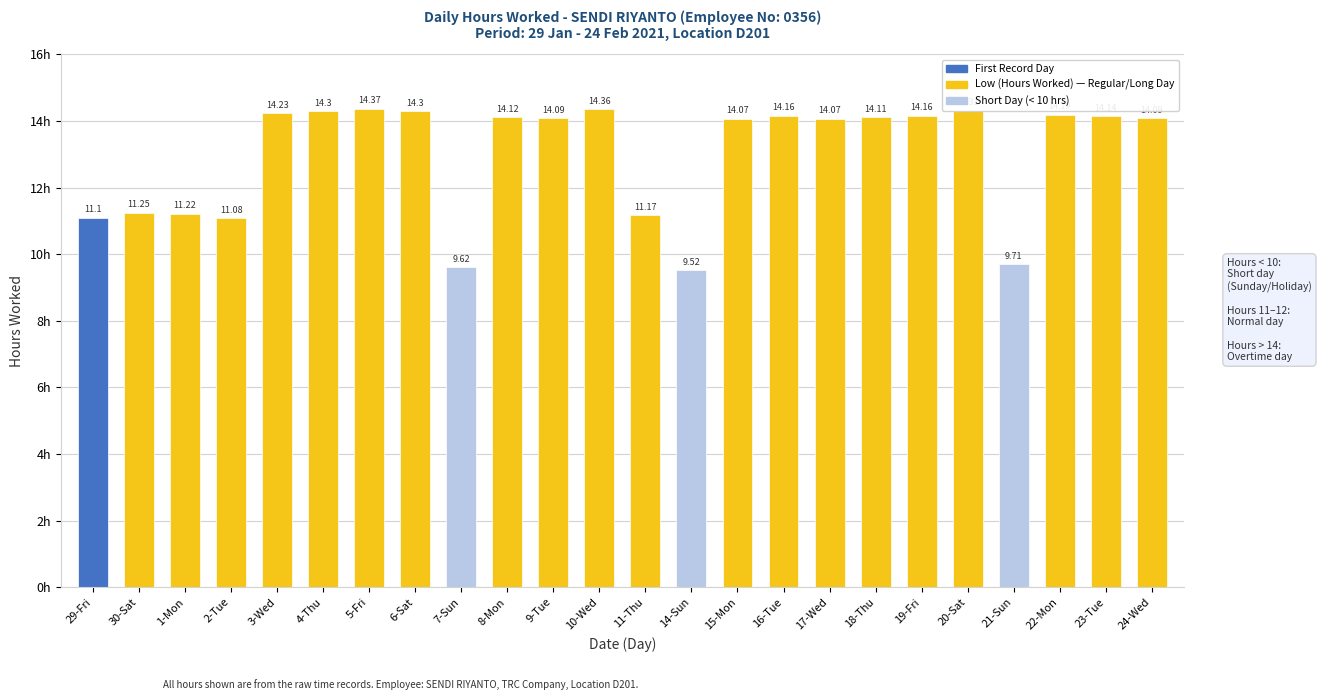

What is the sum of the values at 22-Mon and 6-Sat?

28.5